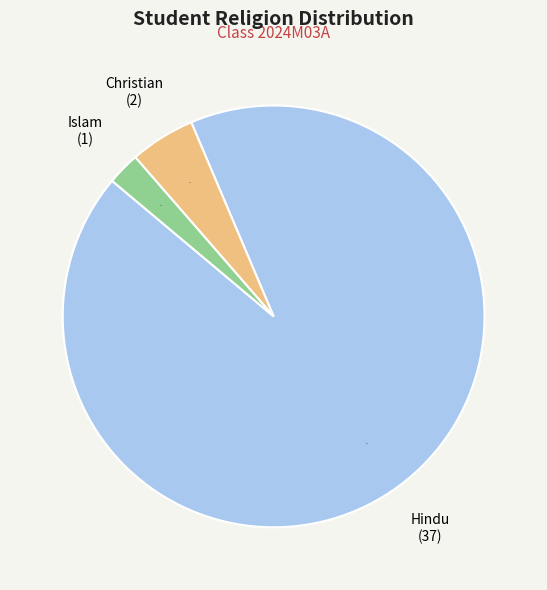

Which slice represents more than half of the pie?

Hindu